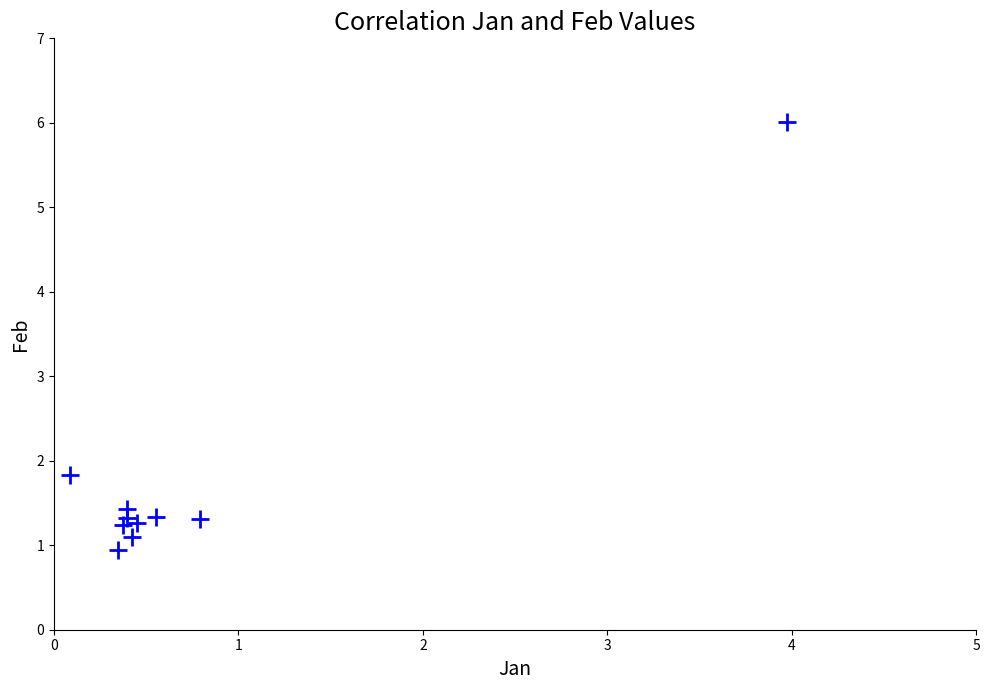

What Y value in the scatter plot is closest to 3?

1.8